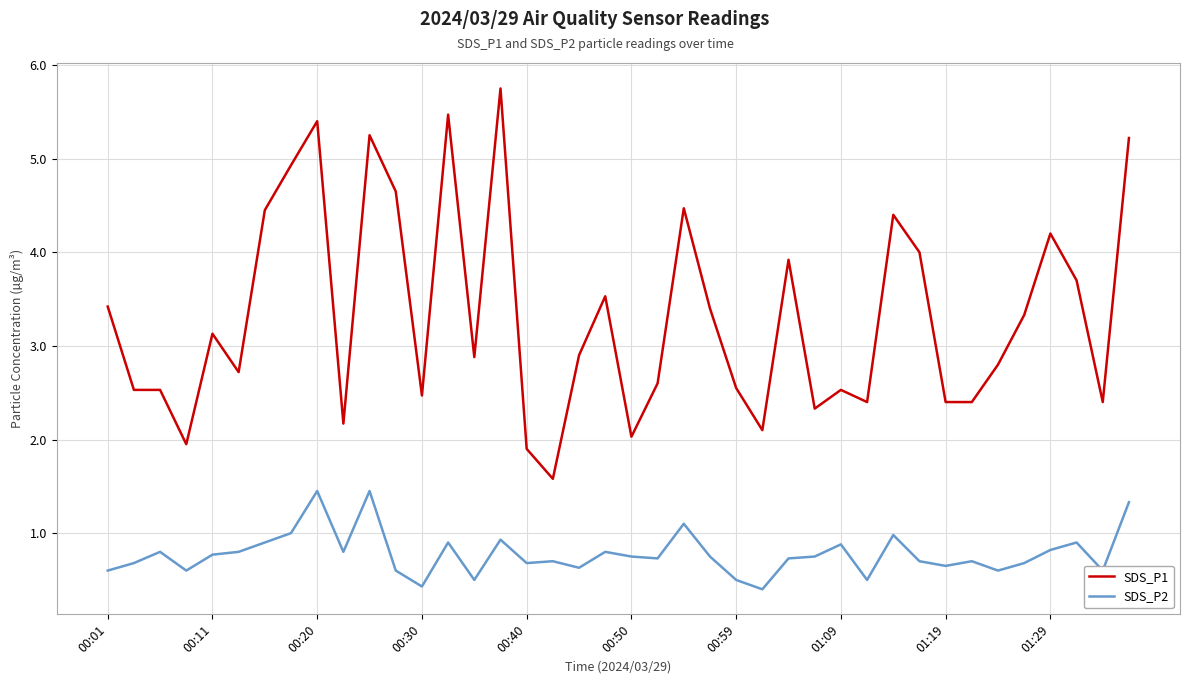

What is the maximum value shown in the chart?

5.8